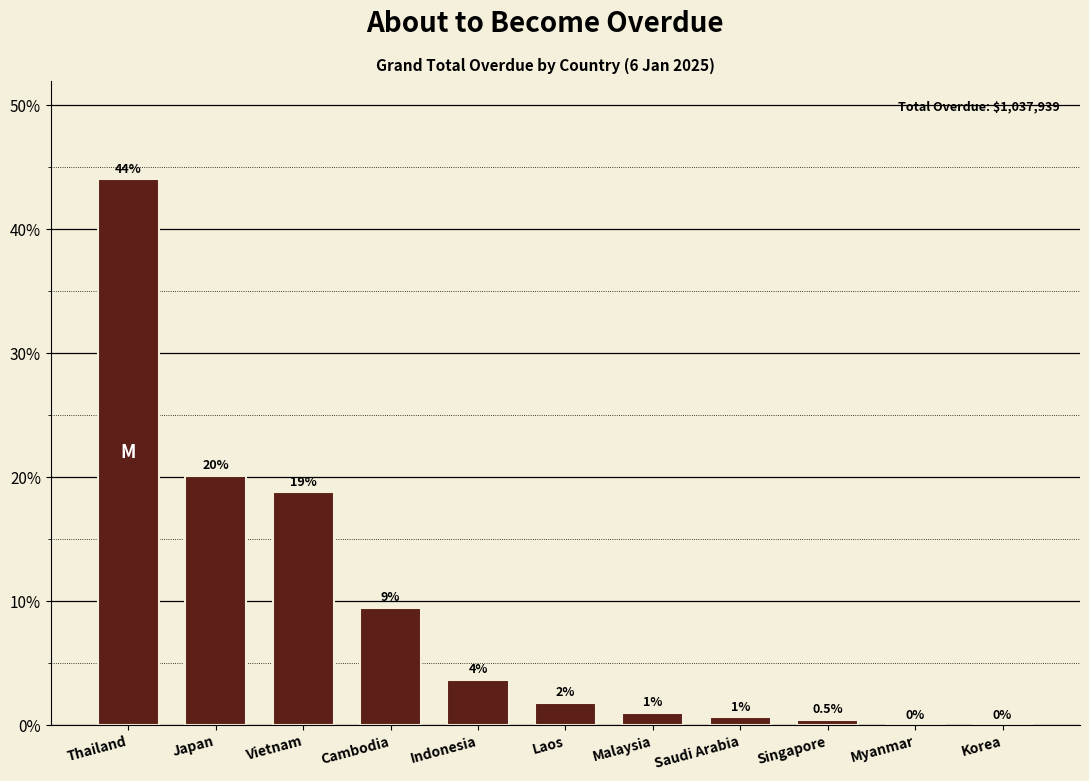

The chart shows a value of 0.0 at Korea. True or false?

True